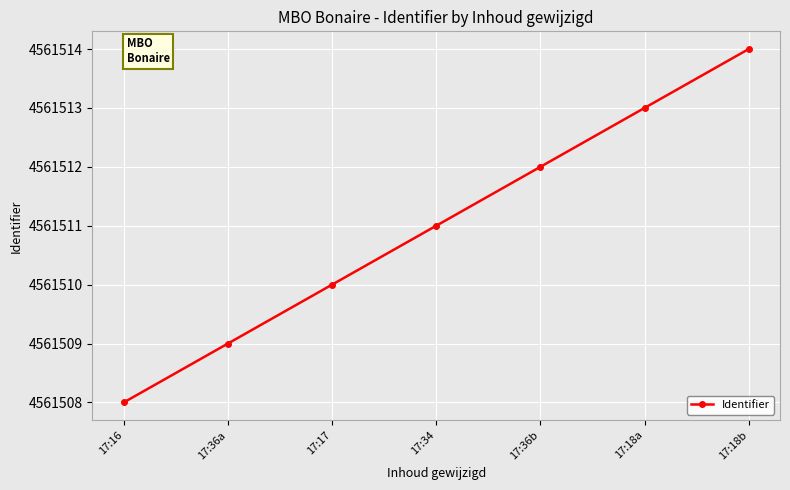

Between 17:34 and 17:36b, which is larger?

17:36b